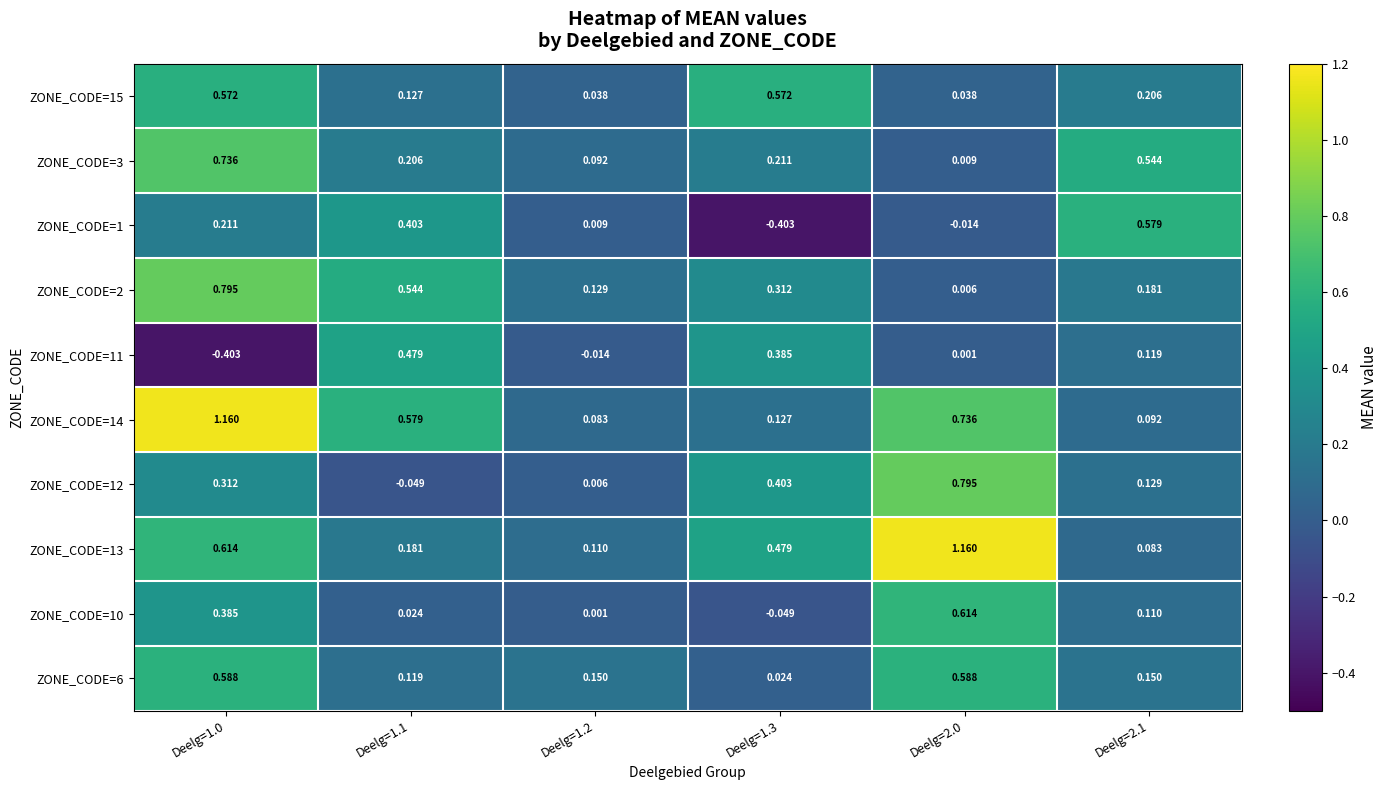

Is the value of ZONE_CODE=14 at Deelg=2.1 greater than the value of ZONE_CODE=11 at Deelg=2.0?

Yes